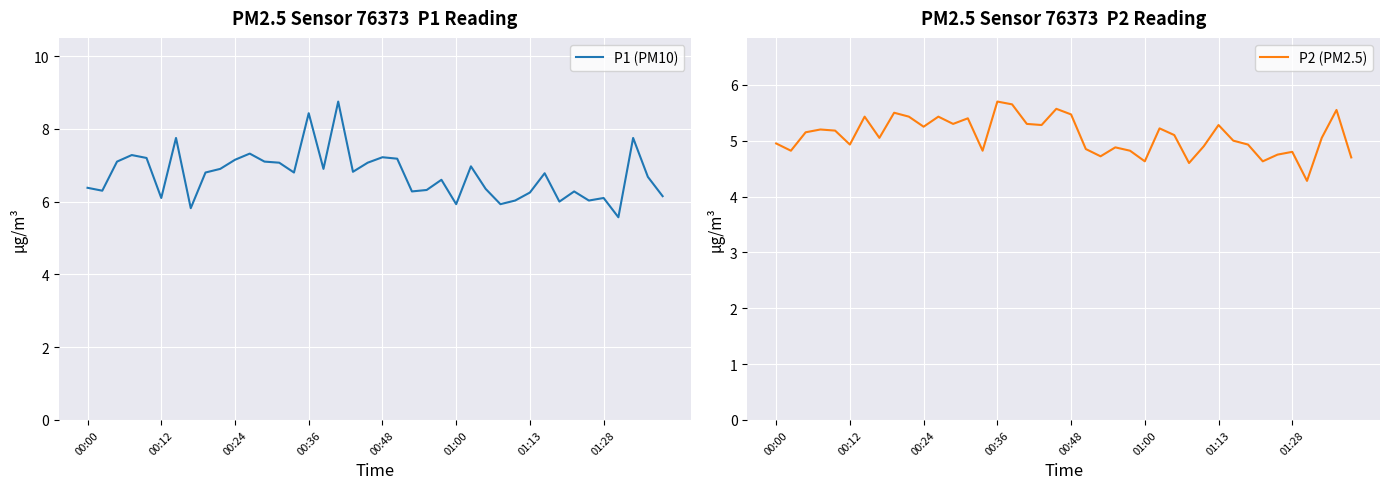

How many lines are shown in the chart?

2